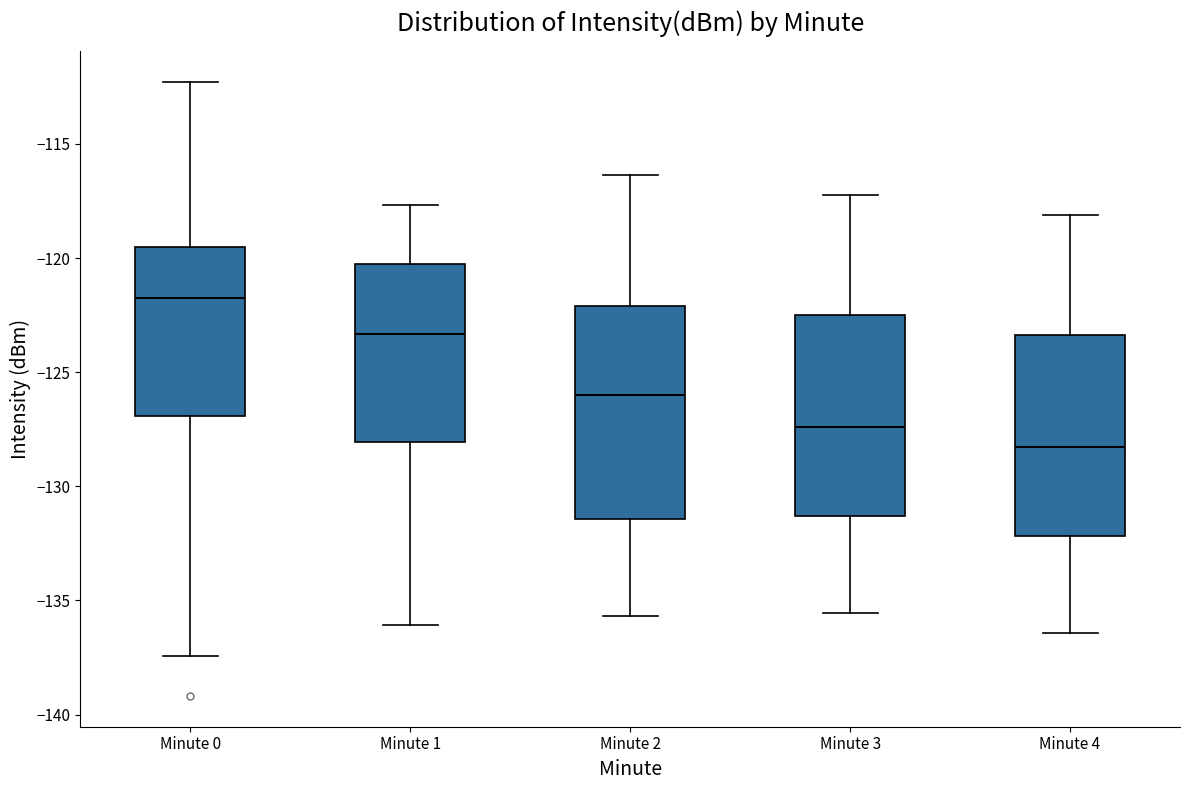

Reading left to right, read every box against the y-axis: the position of its median line, the range the box covers, and the ends of its whiskers. The values are not printed on the chart, so give them approximately, as read against the axis.

Minute 0: median -121.5, box -127.0 to -119.5, whiskers -137.5 to -112.5
Minute 1: median -123.5, box -128.0 to -120.0, whiskers -136.0 to -117.5
Minute 2: median -126.0, box -131.5 to -122.0, whiskers -135.5 to -116.5
Minute 3: median -127.5, box -131.5 to -122.5, whiskers -135.5 to -117.0
Minute 4: median -128.5, box -132.0 to -123.5, whiskers -136.5 to -118.0